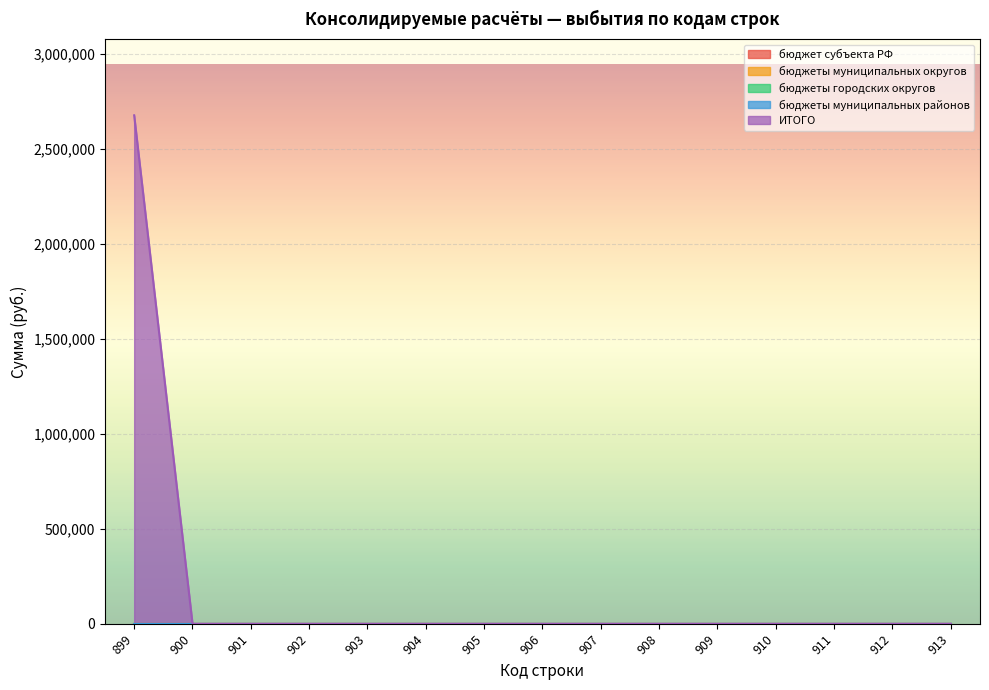

Reading left to right, transcribe all the data shown in this chart.

бюджет субъекта РФ: 0	0	0	0	0	0	0	0	0	0	0	0	0	0	0
бюджеты муниципальных округов: 0	0	0	0	0	0	0	0	0	0	0	0	0	0	0
бюджеты городских округов: 0	0	0	0	0	0	0	0	0	0	0	0	0	0	0
бюджеты муниципальных районов: 0	0	0	0	0	0	0	0	0	0	0	0	0	0	0
ИТОГО: 2675000	0	0	0	0	0	0	0	0	0	0	0	0	0	0